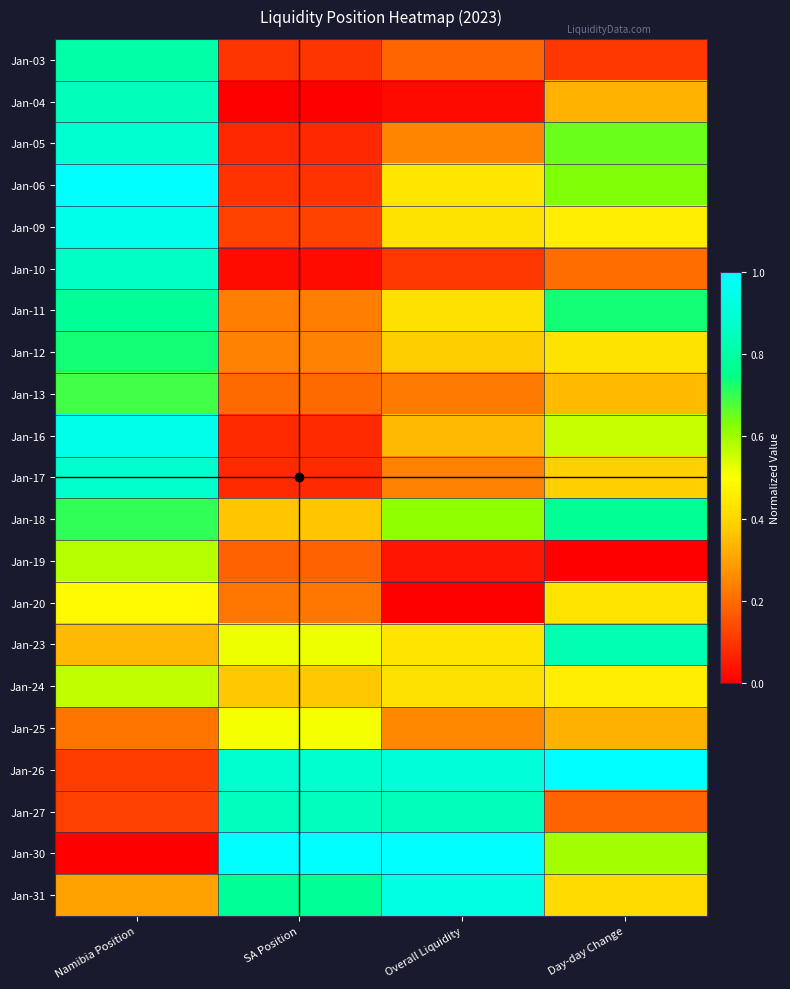

Reading left to right, what are all the values shown in this chart?

Jan-03: Namibia Position=0.8	SA Position=0.1	Overall Liquidity=0.2	Day-day Change=0.1
Jan-04: Namibia Position=0.8	SA Position=0.0	Overall Liquidity=0.0	Day-day Change=0.3
Jan-05: Namibia Position=0.9	SA Position=0.1	Overall Liquidity=0.2	Day-day Change=0.7
Jan-06: Namibia Position=1.0	SA Position=0.1	Overall Liquidity=0.4	Day-day Change=0.6
Jan-09: Namibia Position=1.0	SA Position=0.1	Overall Liquidity=0.4	Day-day Change=0.5
Jan-10: Namibia Position=0.9	SA Position=0.0	Overall Liquidity=0.1	Day-day Change=0.2
Jan-11: Namibia Position=0.8	SA Position=0.2	Overall Liquidity=0.4	Day-day Change=0.7
Jan-12: Namibia Position=0.7	SA Position=0.2	Overall Liquidity=0.4	Day-day Change=0.4
Jan-13: Namibia Position=0.7	SA Position=0.2	Overall Liquidity=0.2	Day-day Change=0.3
Jan-16: Namibia Position=1.0	SA Position=0.1	Overall Liquidity=0.3	Day-day Change=0.6
Jan-17: Namibia Position=0.9	SA Position=0.1	Overall Liquidity=0.2	Day-day Change=0.4
Jan-18: Namibia Position=0.7	SA Position=0.4	Overall Liquidity=0.6	Day-day Change=0.8
Jan-19: Namibia Position=0.6	SA Position=0.2	Overall Liquidity=0.0	Day-day Change=0.0
Jan-20: Namibia Position=0.5	SA Position=0.2	Overall Liquidity=0.0	Day-day Change=0.4
Jan-23: Namibia Position=0.3	SA Position=0.5	Overall Liquidity=0.4	Day-day Change=0.8
Jan-24: Namibia Position=0.6	SA Position=0.4	Overall Liquidity=0.4	Day-day Change=0.5
Jan-25: Namibia Position=0.2	SA Position=0.5	Overall Liquidity=0.3	Day-day Change=0.3
Jan-26: Namibia Position=0.1	SA Position=0.9	Overall Liquidity=0.9	Day-day Change=1.0
Jan-27: Namibia Position=0.1	SA Position=0.8	Overall Liquidity=0.8	Day-day Change=0.2
Jan-30: Namibia Position=0.0	SA Position=1.0	Overall Liquidity=1.0	Day-day Change=0.6
Jan-31: Namibia Position=0.3	SA Position=0.8	Overall Liquidity=0.9	Day-day Change=0.4